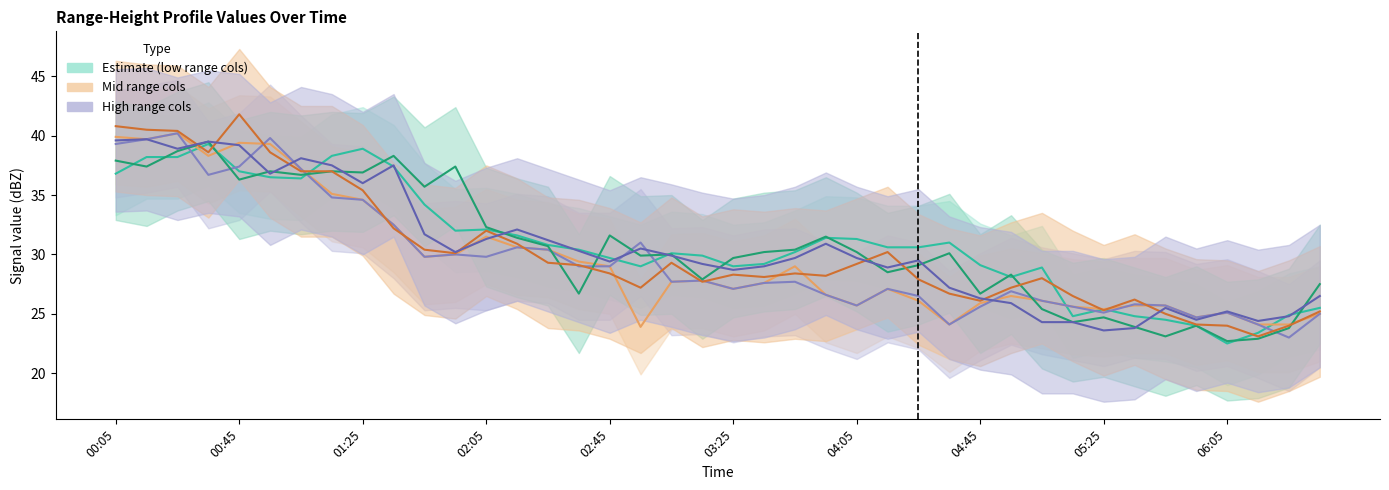

How many lines are shown in the chart?

6